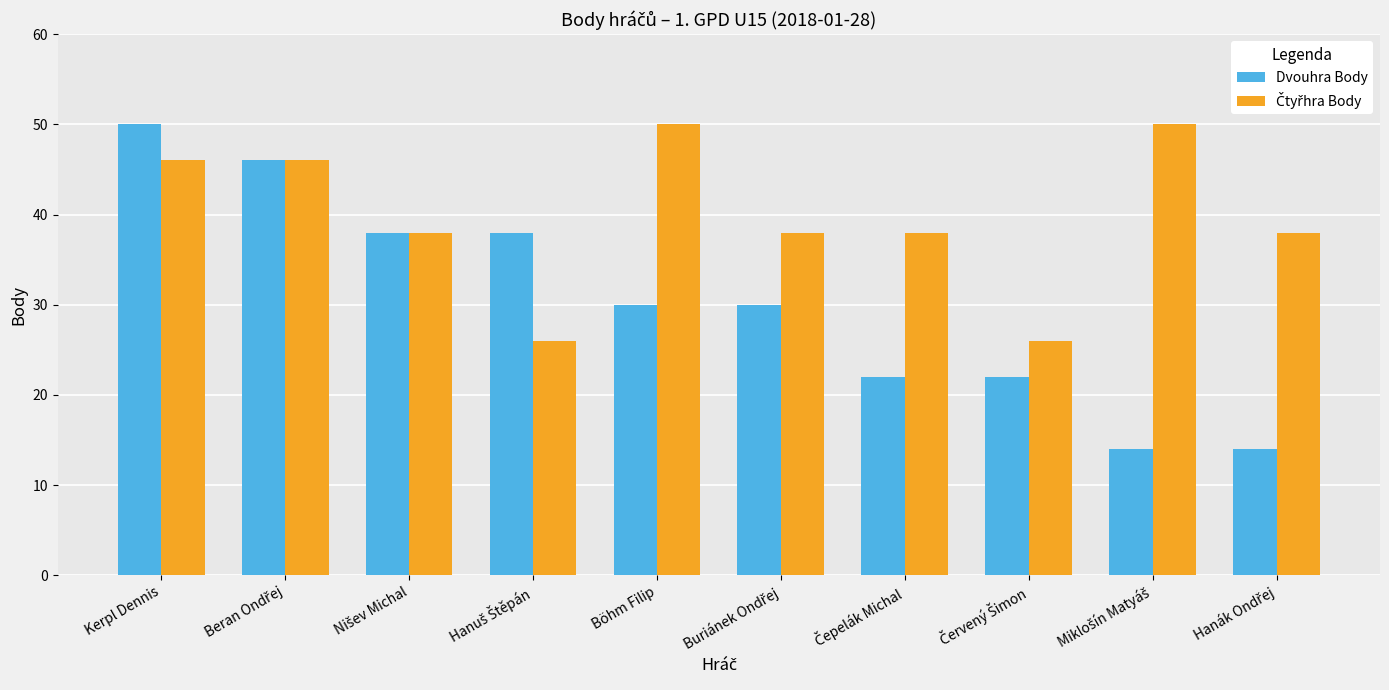

Which series has the largest range (max minus min)?

Dvouhra Body